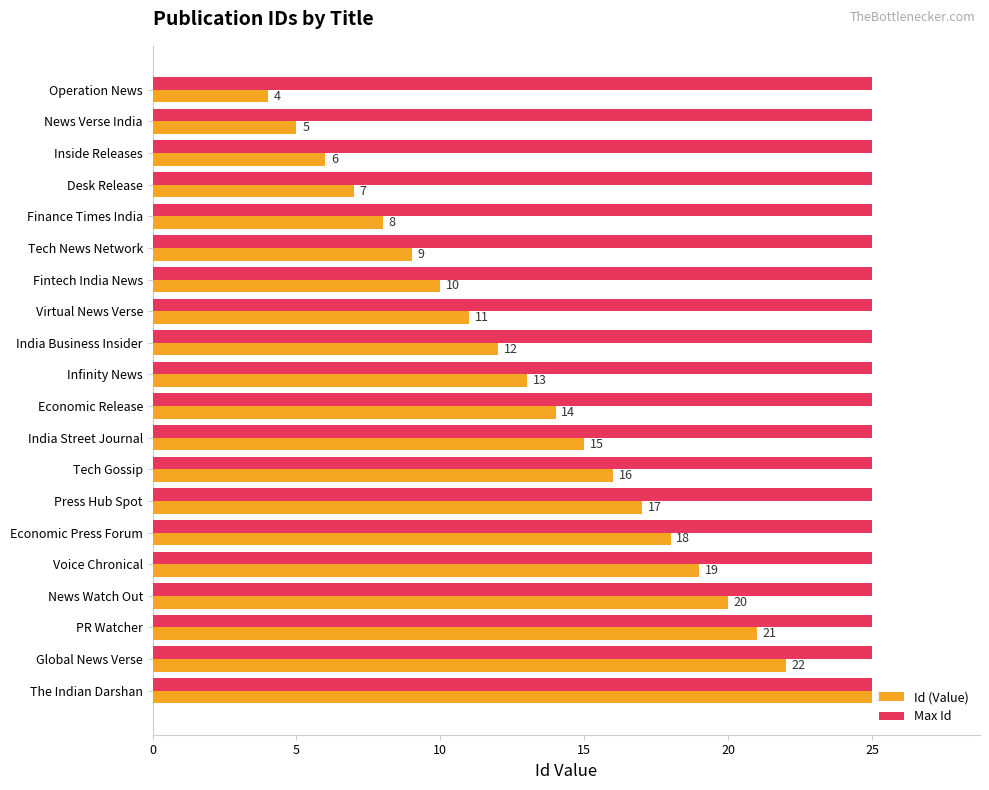

List the series in order of their overall mean, highest first.

Max Id, Id (Value)